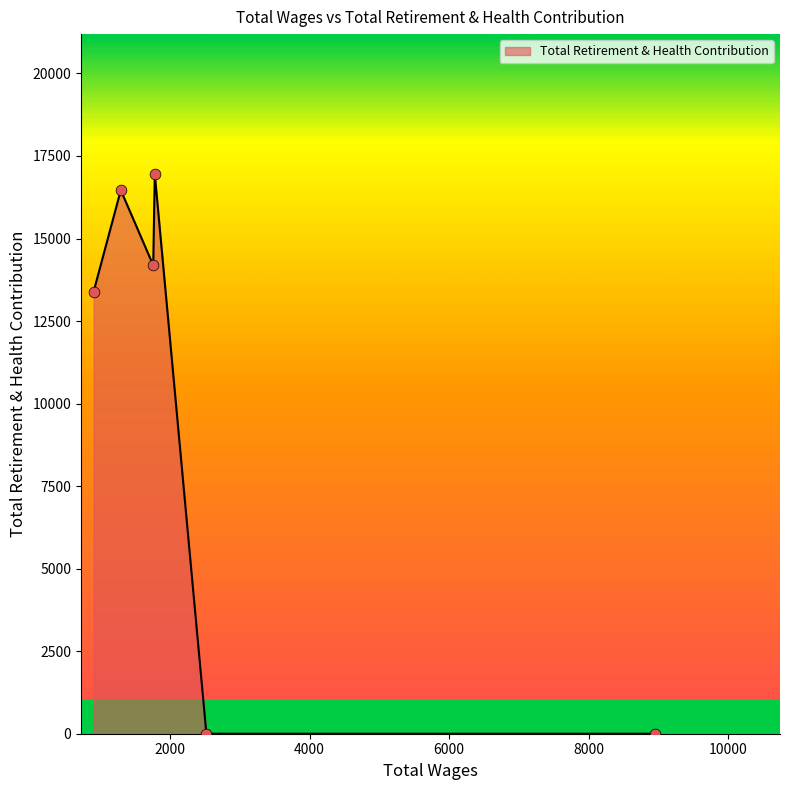

What is the difference between the second highest and second lowest values?

16465